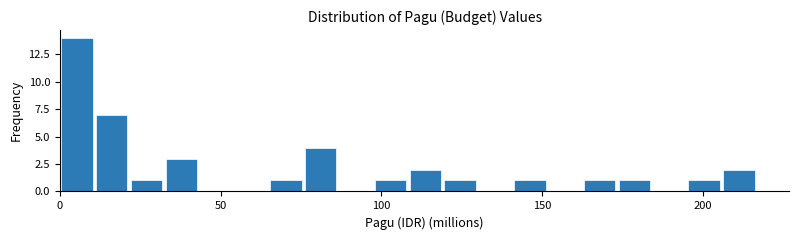

Read against the x-axis, roughly where is the centre of the tallest bar?

5